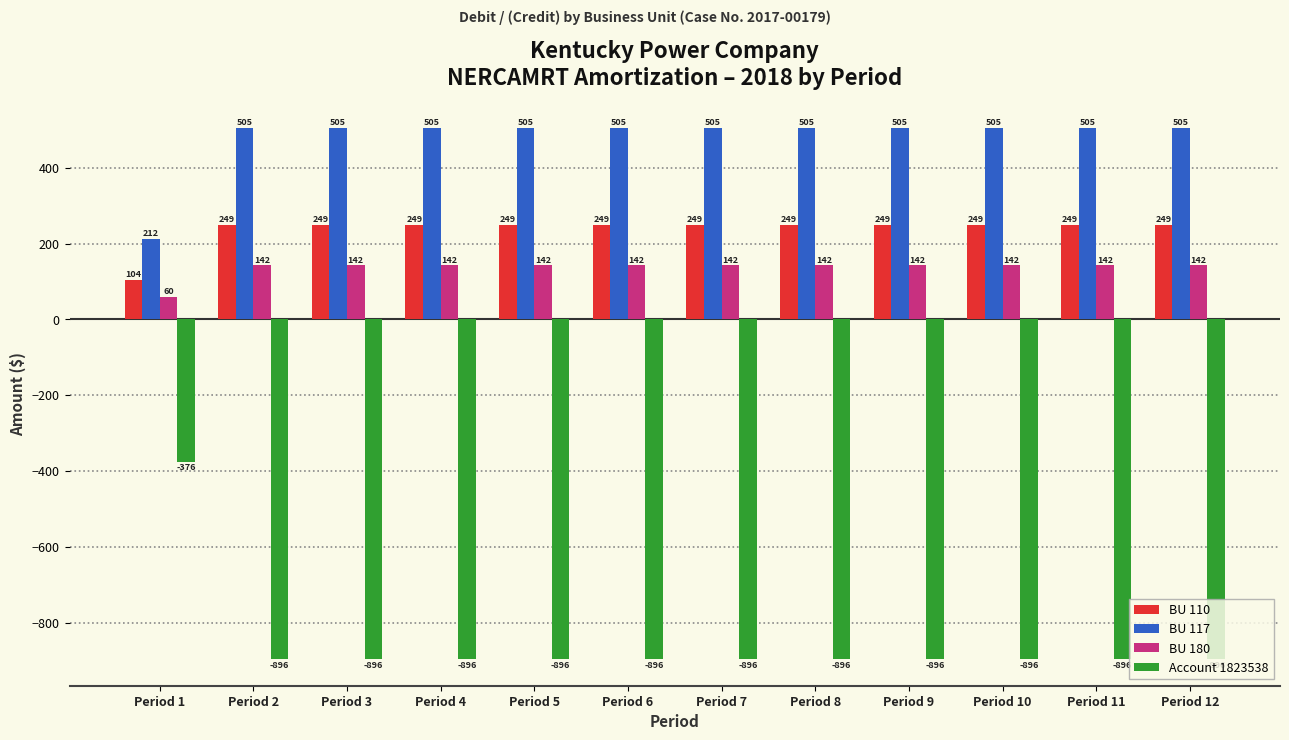

The value of BU 180 at Period 11 is 142.1. True or false?

True